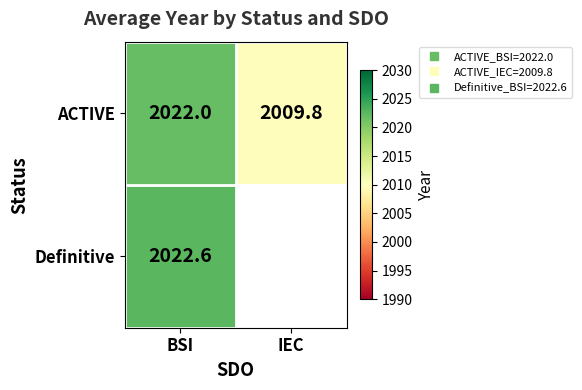

What is the greatest value displayed?

2022.6